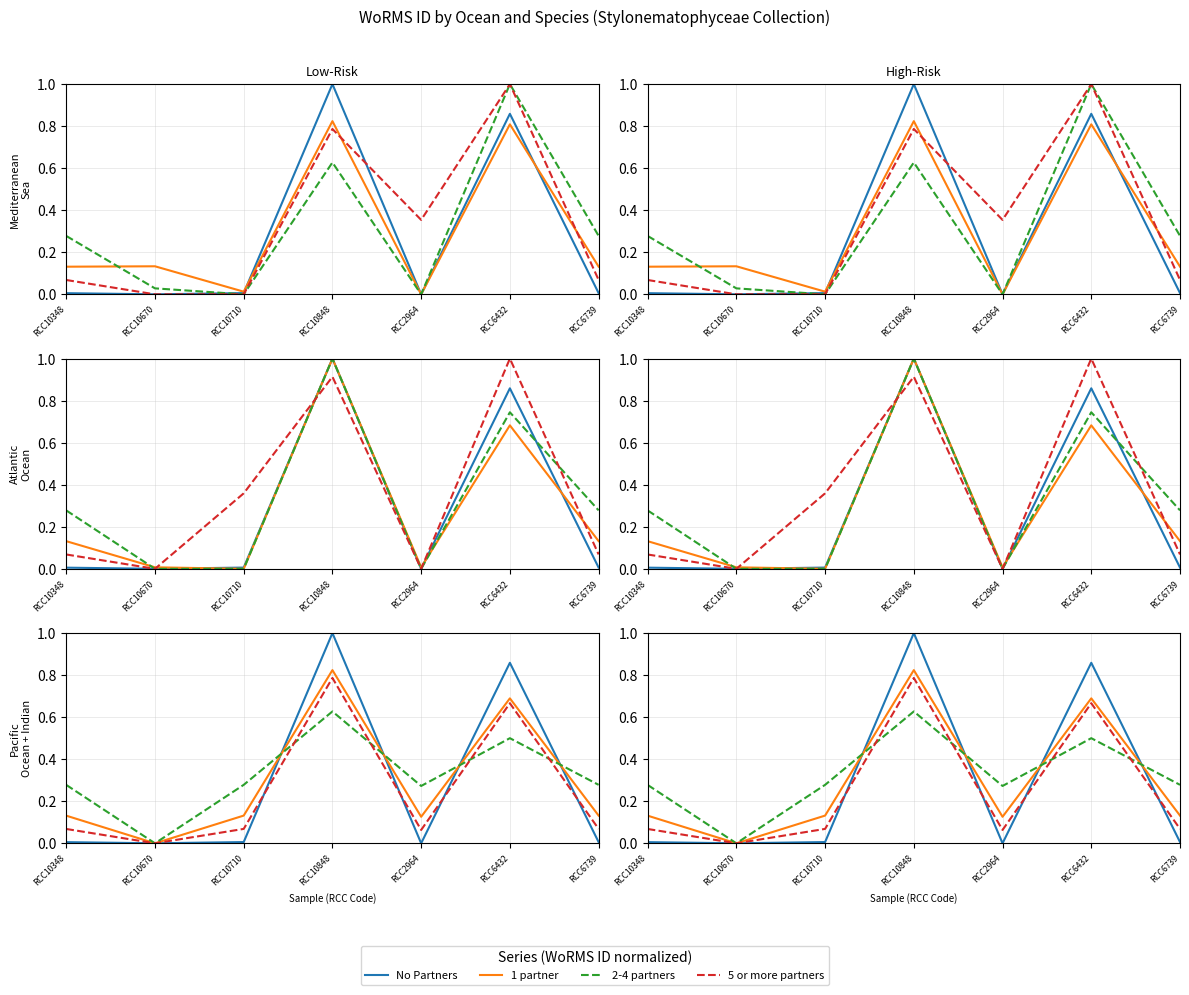

At which category does the chart reach its minimum across all series?

RCC2964